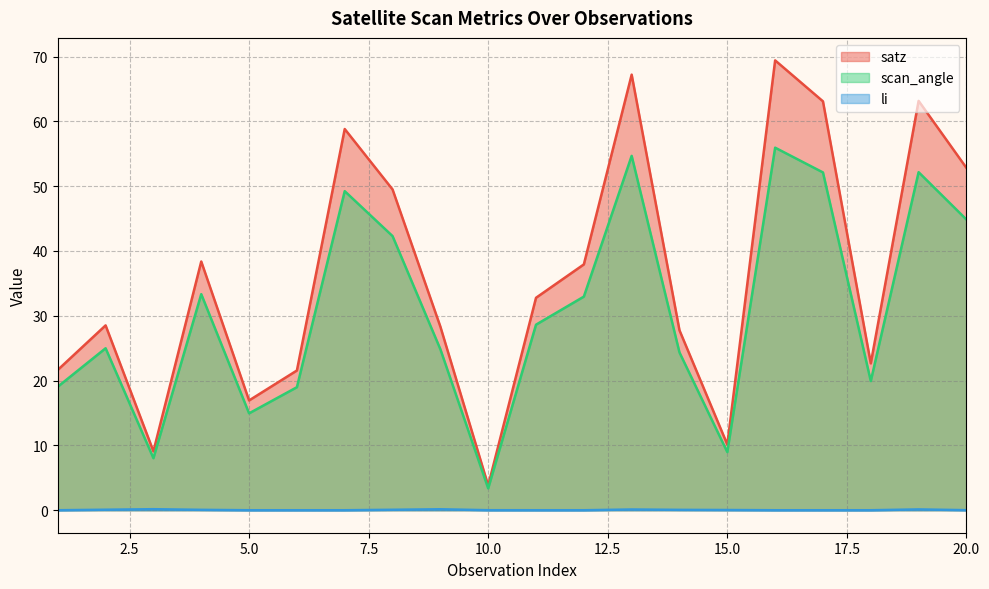

Reading left to right, transcribe all the data shown in this chart.

satz: 21.6	28.5	9.1	38.4	16.9	21.6	58.8	49.5	28.3	3.8	32.8	37.9	67.2	27.8	10.1	69.4	63.1	22.7	63.2	52.8
scan_angle: 19.1	25.0	8.0	33.3	14.9	19.0	49.2	42.3	24.8	3.4	28.6	33.0	54.7	24.3	9.0	55.9	52.1	19.9	52.2	44.9
li: 0.0	0.1	0.2	0.1	0.0	0.0	0.0	0.1	0.1	0.0	0.0	0.0	0.1	0.1	0.0	0.0	0.0	0.0	0.1	0.0